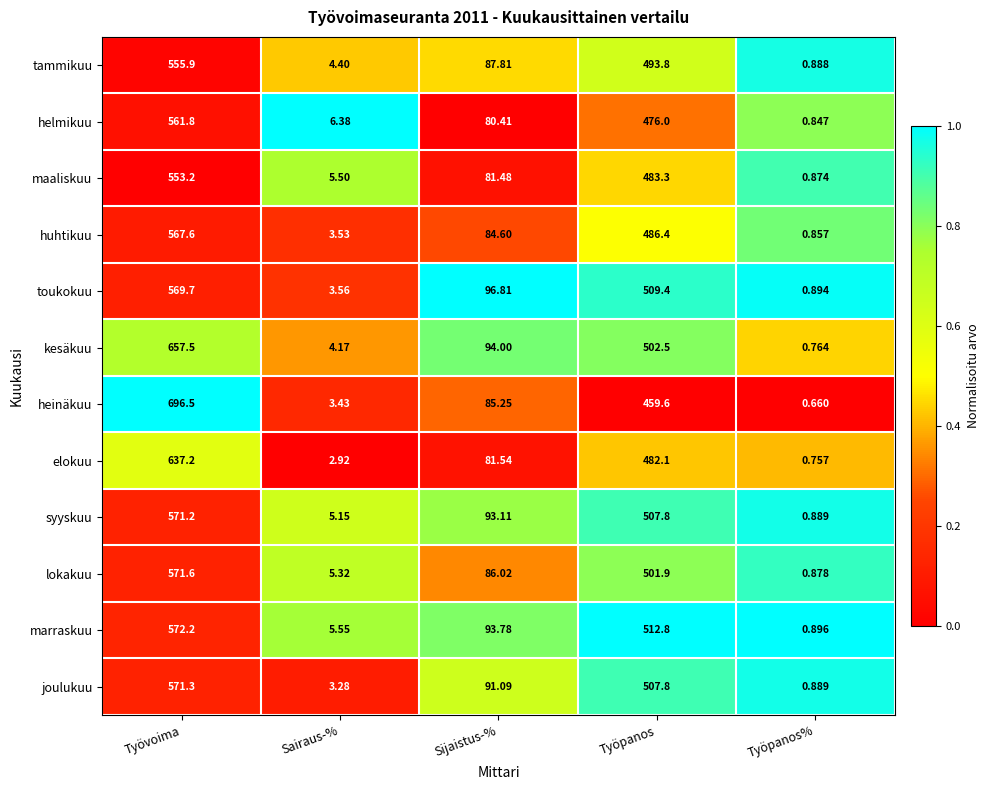

Between Työvoima and Työpanos%, which series saw the biggest shift?

heinäkuu